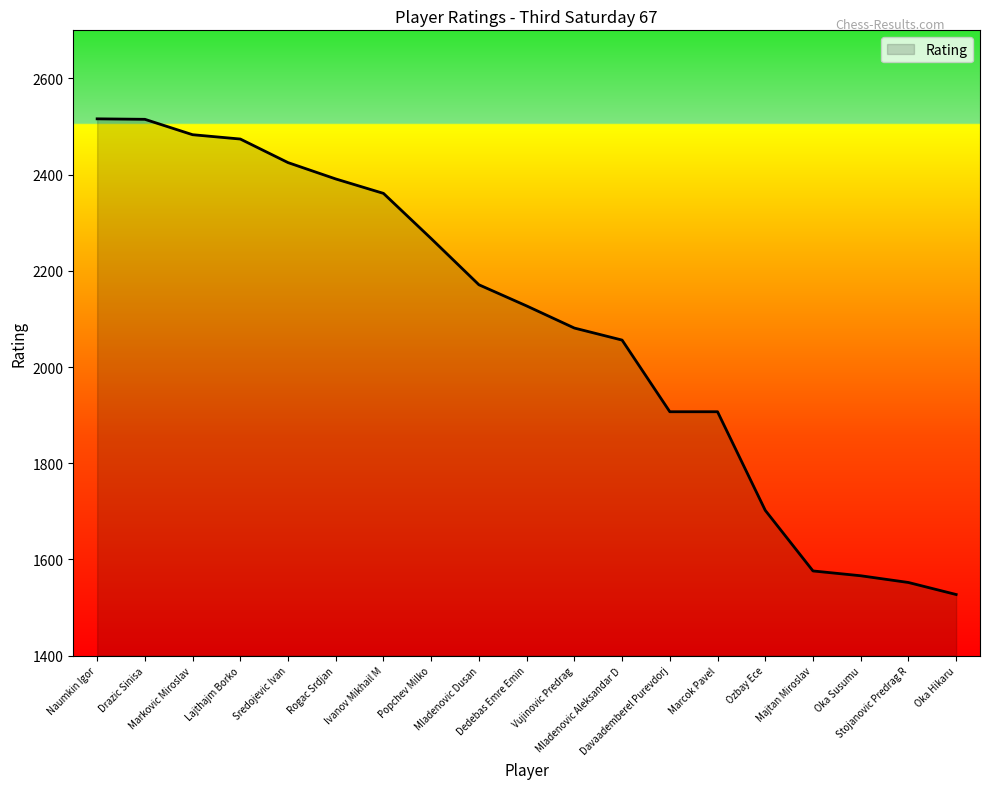

What is the minimum value shown in the chart?

1527